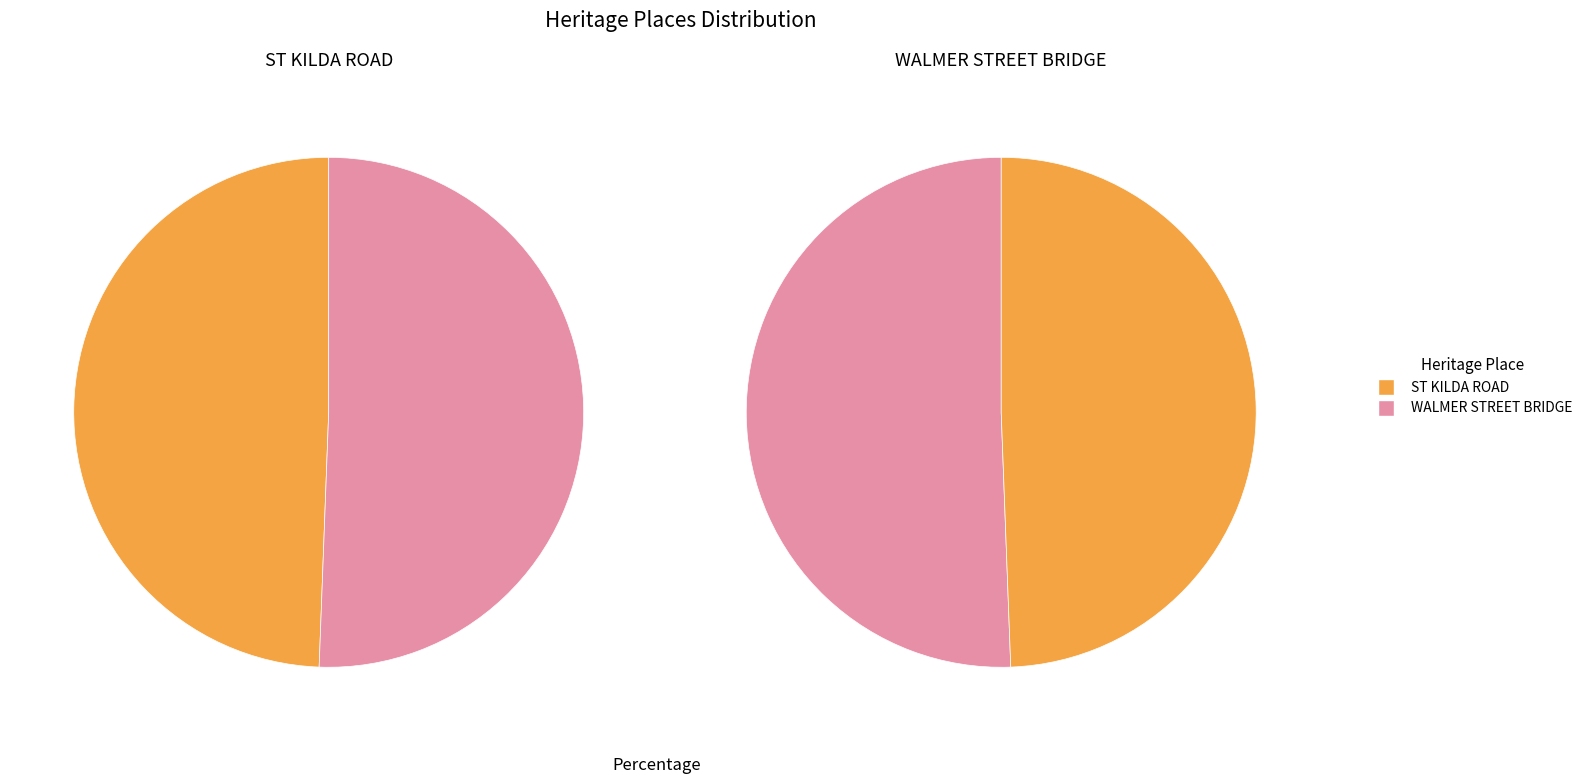

Which has a higher value, WALMER STREET BRIDGE or ST KILDA ROAD?

WALMER STREET BRIDGE